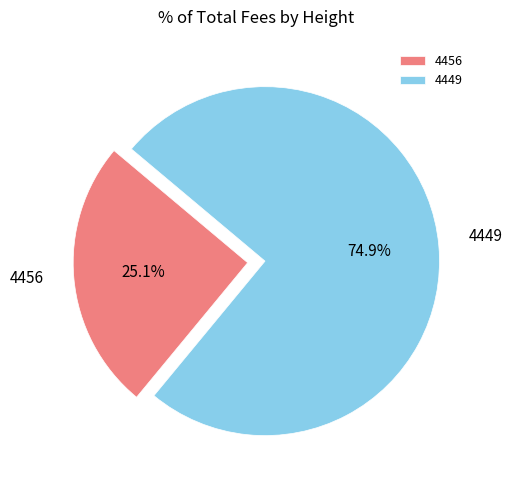

To the nearest percent, what is the combined percentage of 4456 and 4449?

100%